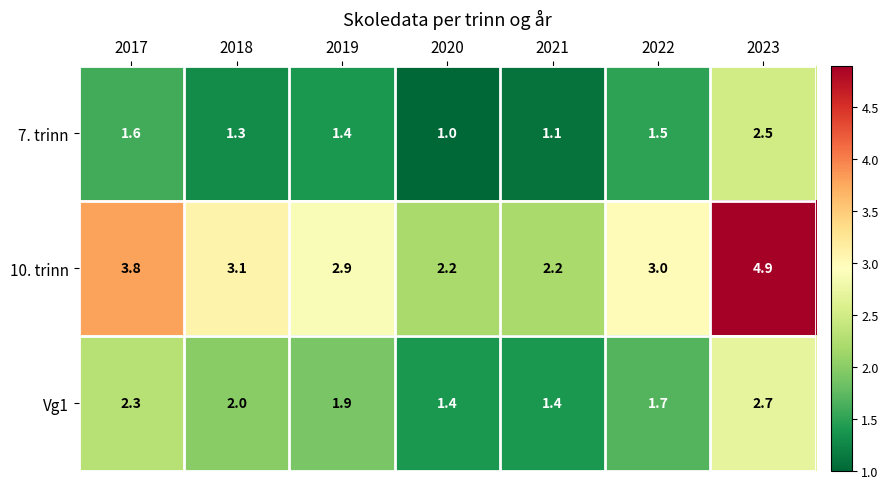

Which series has the largest range (max minus min)?

10. trinn